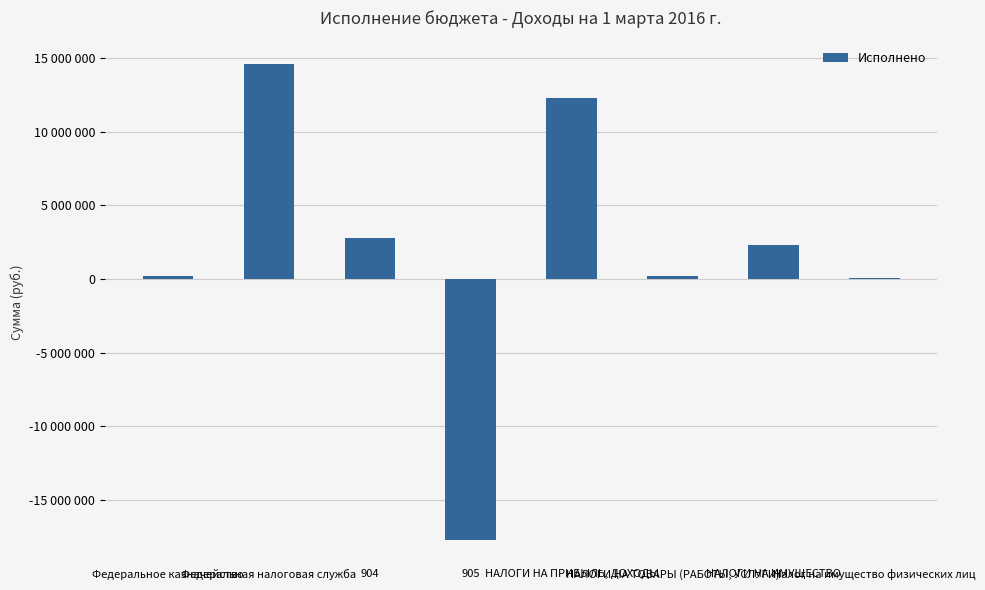

At which label does the data first exceed 2320803?

Федеральная налоговая служба